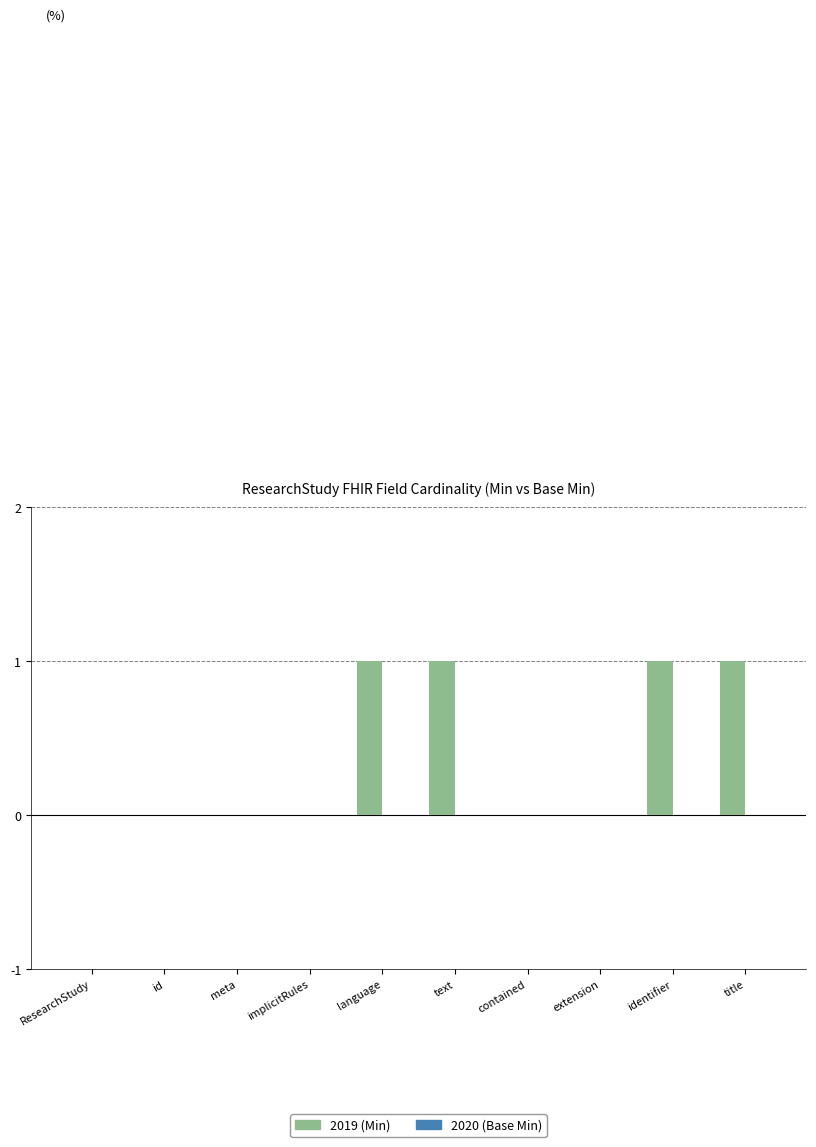

Which has a higher value, id or language?

language